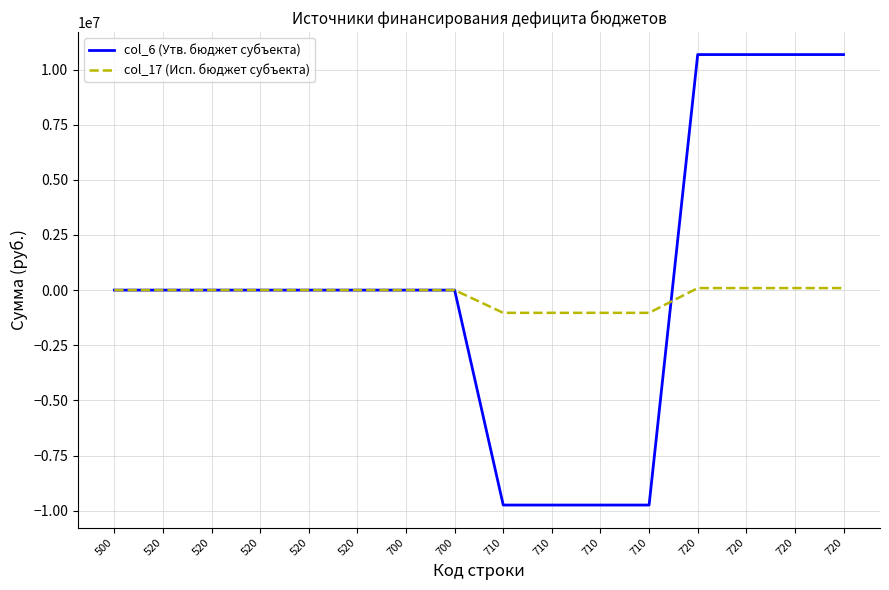

Which series has the largest range (max minus min)?

col_6 (Утв. бюджет субъекта)